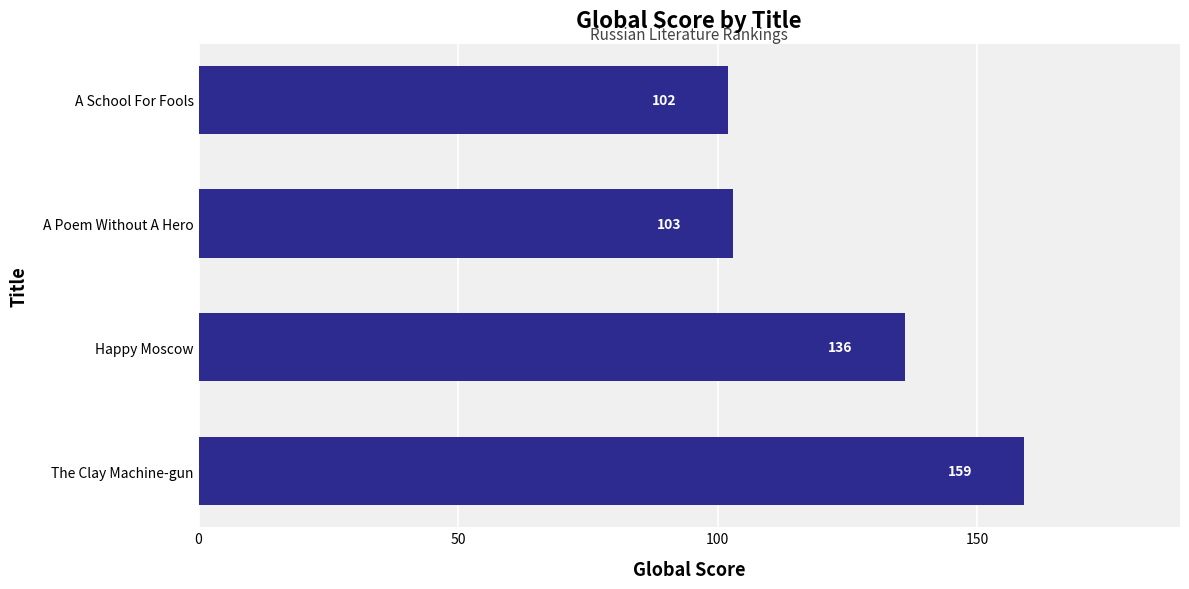

Reading bottom to top, what are all the values shown in this chart?

159	136	103	102